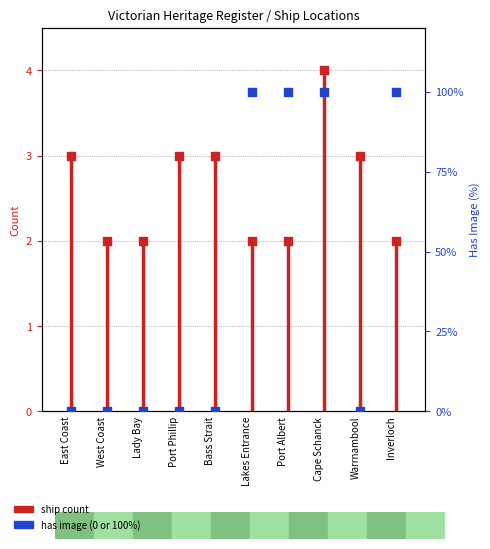

Which series has the widest spread of Y values?

has image (%)